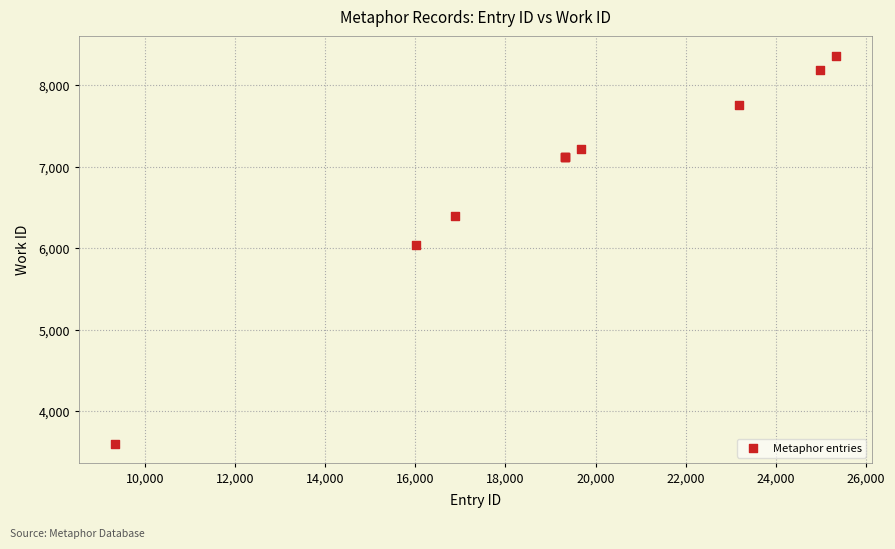

What Y value in the scatter plot is closest to 5981?

6042